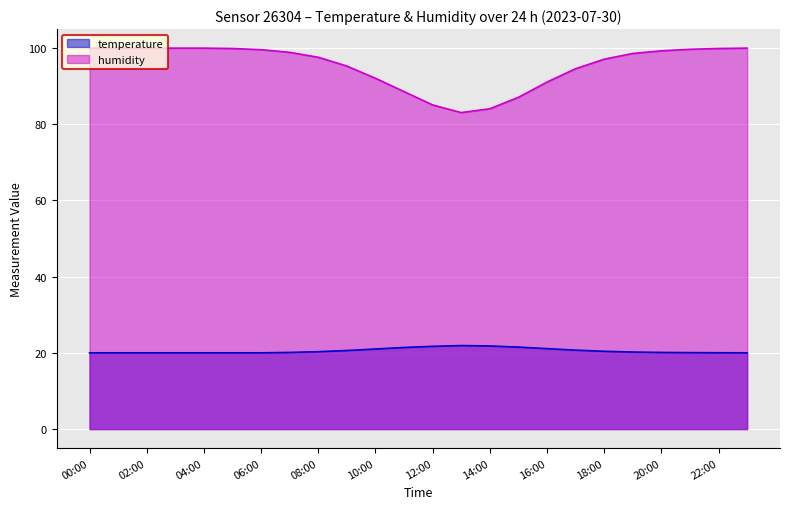

Reading left to right, list all the values displayed in this chart.

temperature: 00:00=20.0	01:00=20.0	02:00=20.0	03:00=20.0	04:00=20.0	05:00=20.0	06:00=20.0	07:00=20.1	08:00=20.3	09:00=20.6	10:00=21.0	11:00=21.4	12:00=21.7	13:00=21.9	14:00=21.8	15:00=21.5	16:00=21.1	17:00=20.7	18:00=20.4	19:00=20.2	20:00=20.1	21:00=20.1	22:00=20.0	23:00=20.0
humidity: 00:00=99.9	01:00=99.9	02:00=99.9	03:00=99.9	04:00=99.9	05:00=99.8	06:00=99.5	07:00=98.8	08:00=97.5	09:00=95.2	10:00=92.0	11:00=88.5	12:00=85.0	13:00=83.0	14:00=84.0	15:00=87.0	16:00=91.0	17:00=94.5	18:00=97.0	19:00=98.5	20:00=99.2	21:00=99.6	22:00=99.8	23:00=99.9